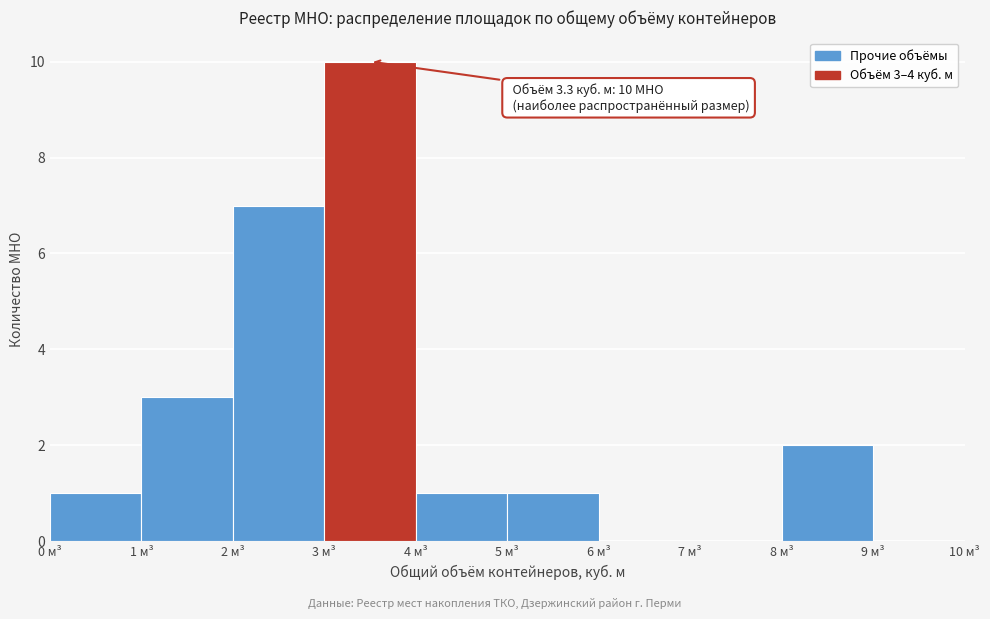

Over which range of the x-axis is the bar tallest?

3 to 4